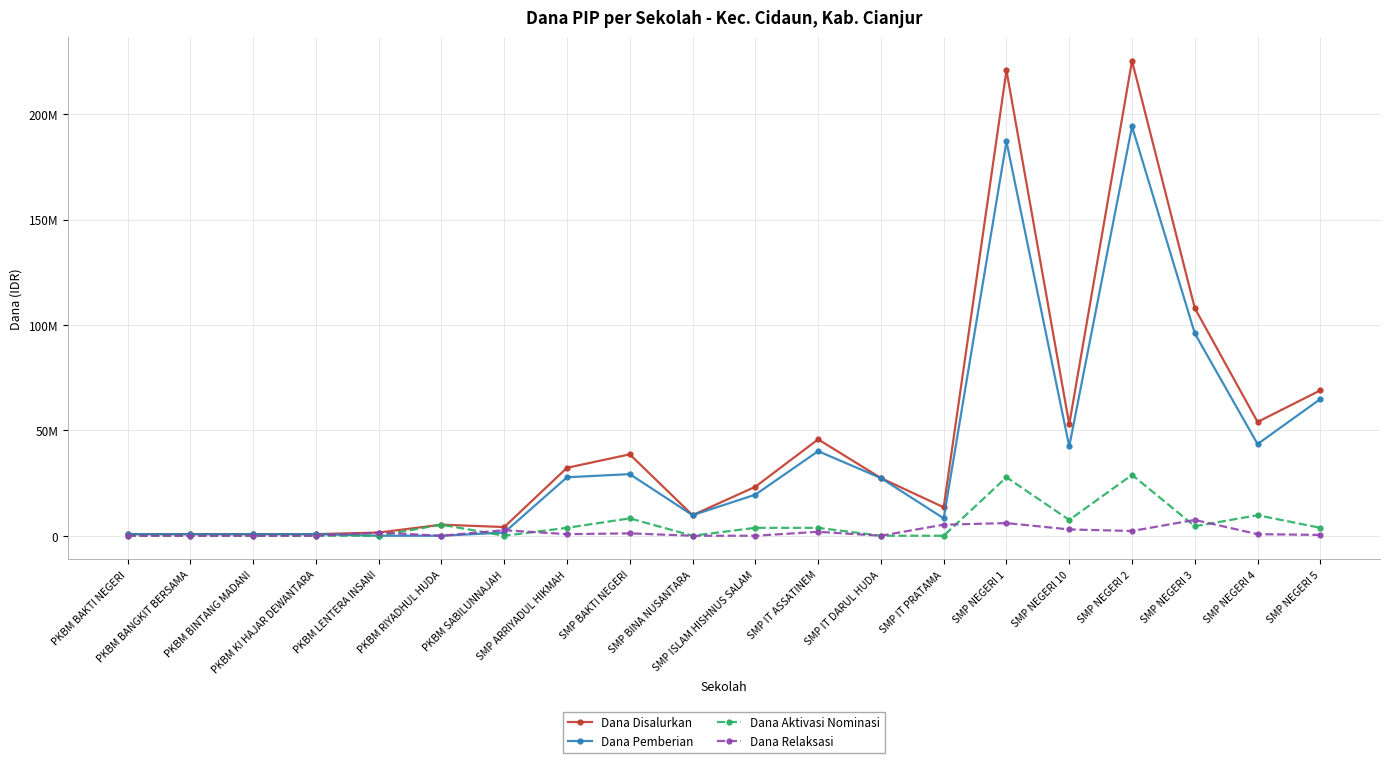

Is this an area chart (filled region under the line)?

No